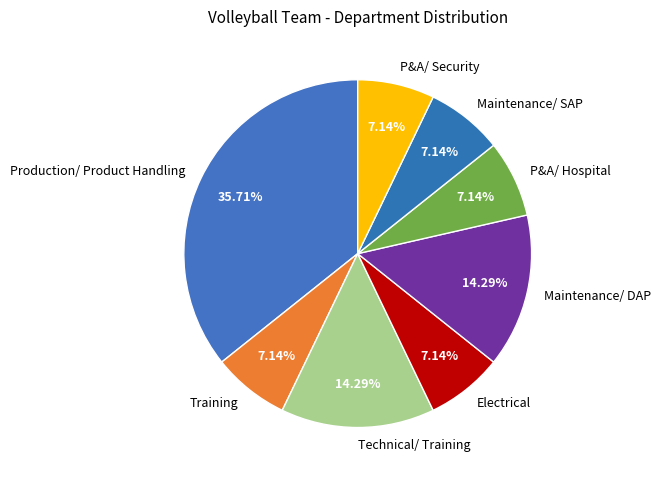

What is the largest slice in the pie chart?

Production/ Product Handling